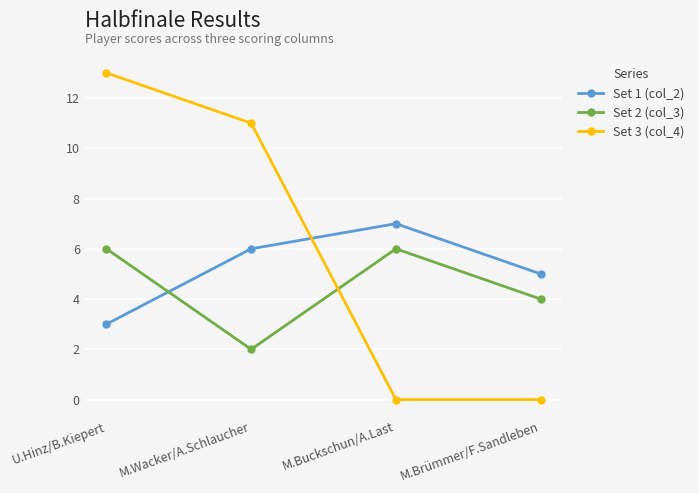

After their last crossing, which series has the higher values: Set 3 (col_4) or Set 2 (col_3)?

Set 2 (col_3)